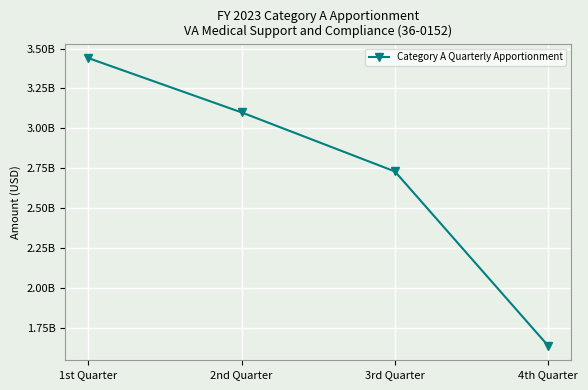

Reading right to left, extract all data points from this chart.

1635935100	2729619800	3099947850	3440731250